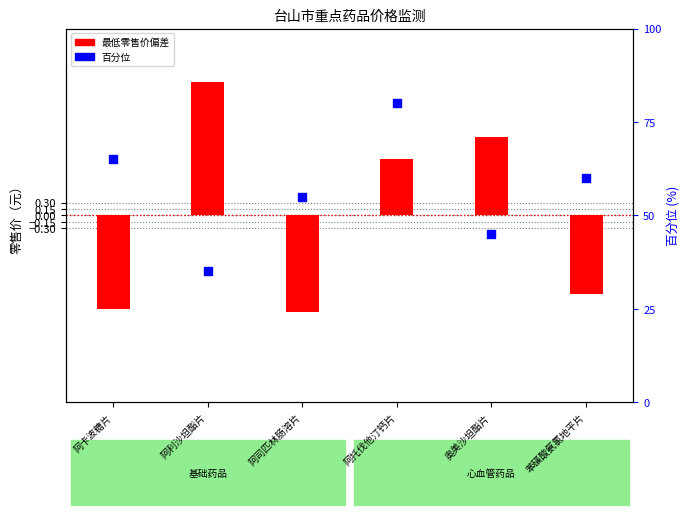

Is the value of 最低零售价偏差 at 奥美沙坦酯片 greater than the value of 百分位 at 阿利沙坦酯片?

No